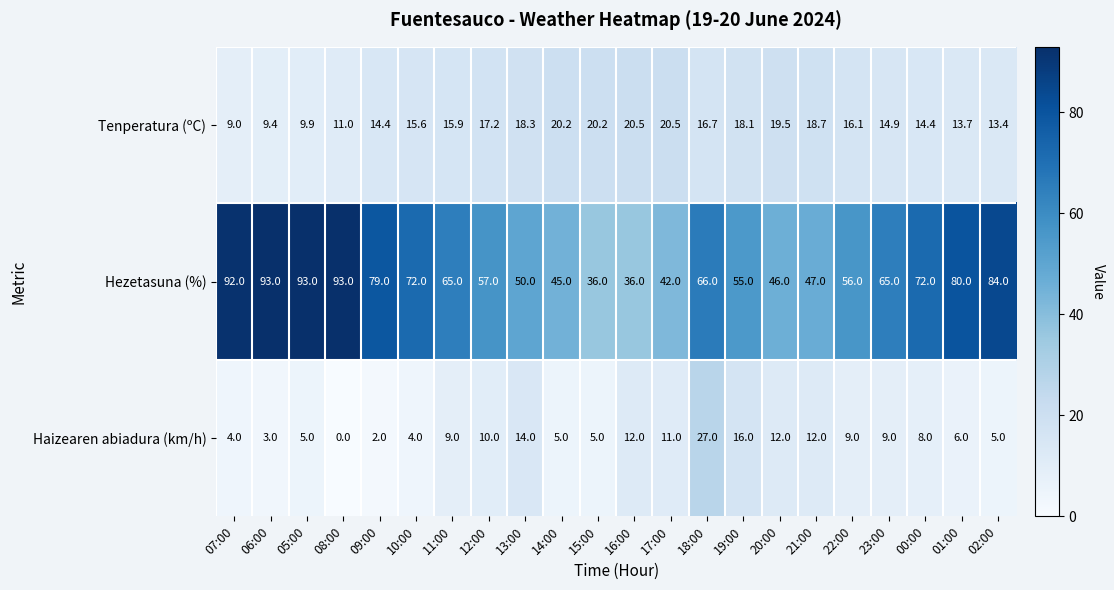

Which series has the largest range (max minus min)?

Hezetasuna (%)